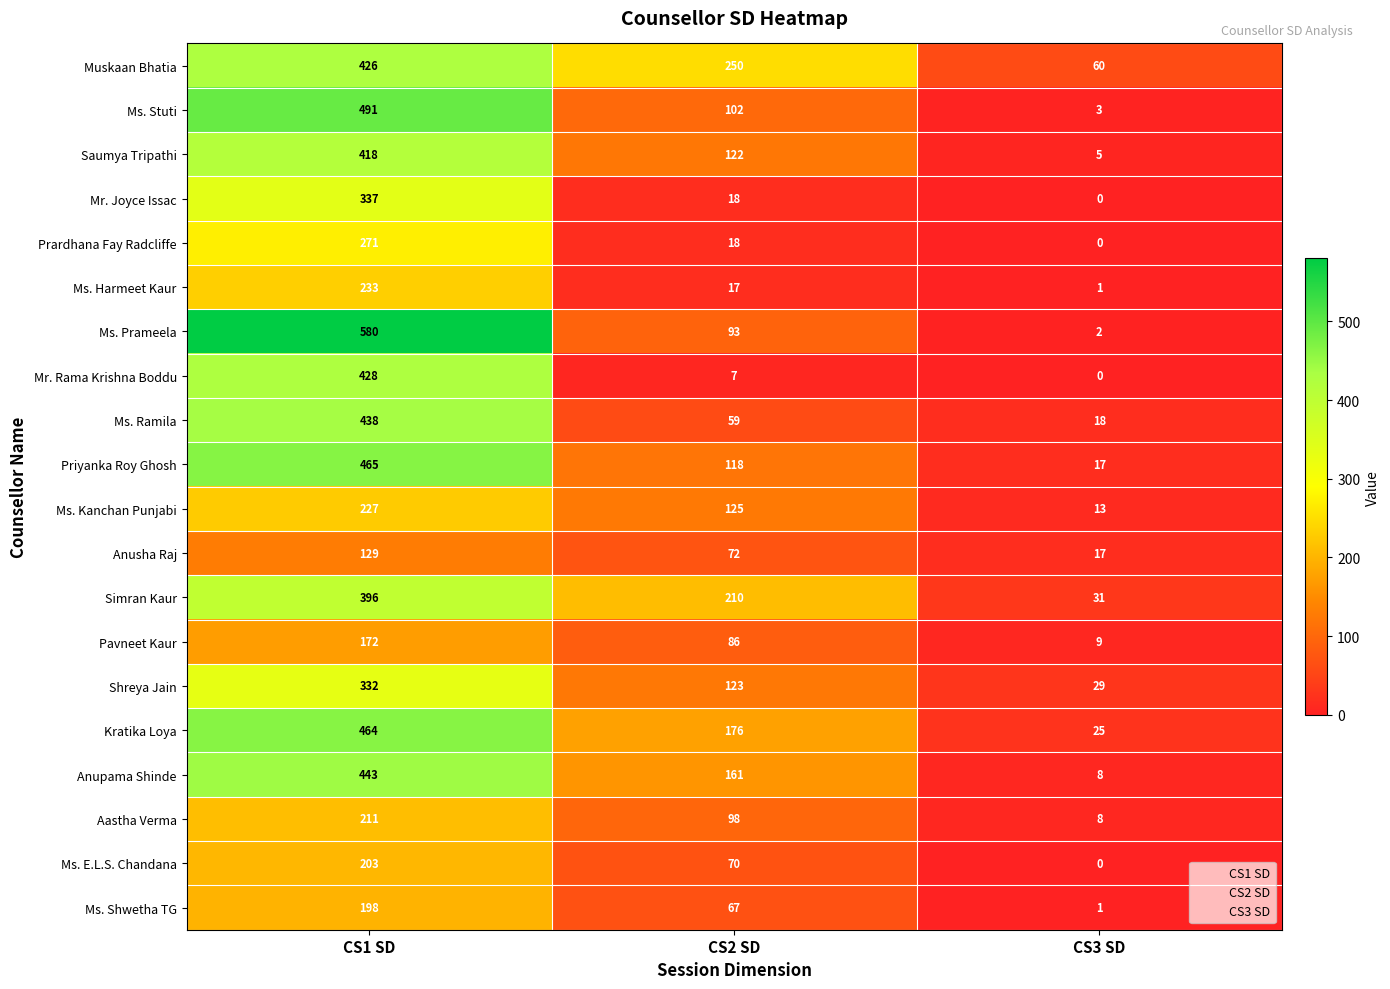

What is the sum of the Shreya Jain values at CS2 SD and CS3 SD?

152